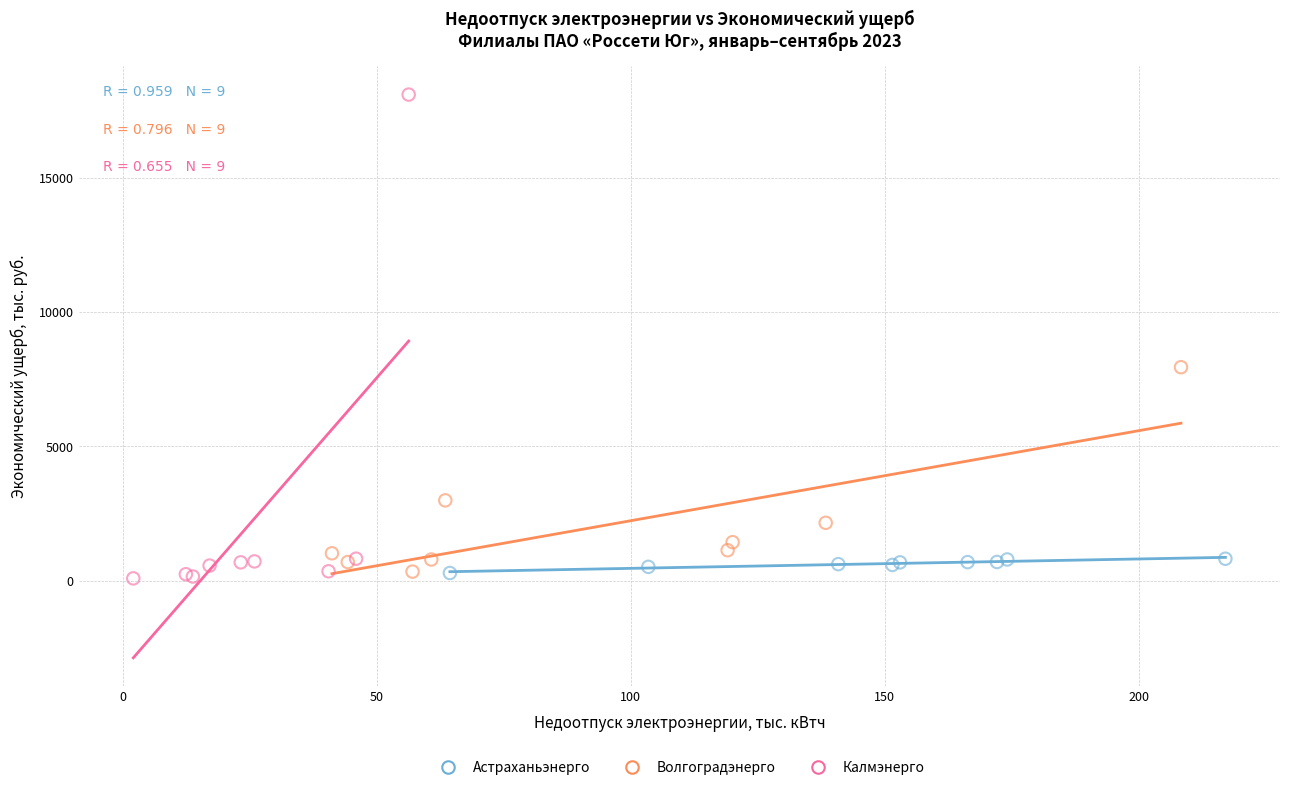

Which series contains the highest Y value?

Калмэнерго